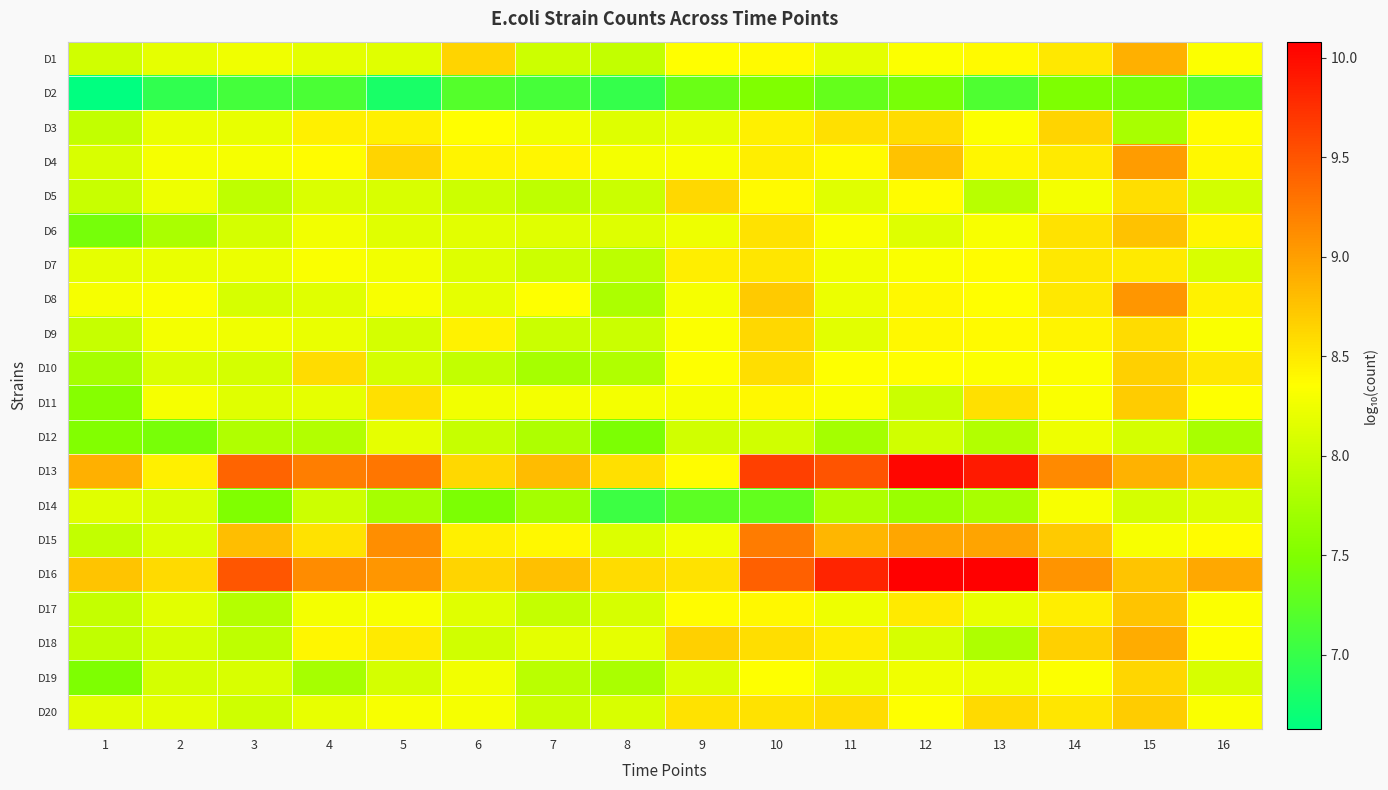

What is the spread (max minus min) of values at 16?

1.8